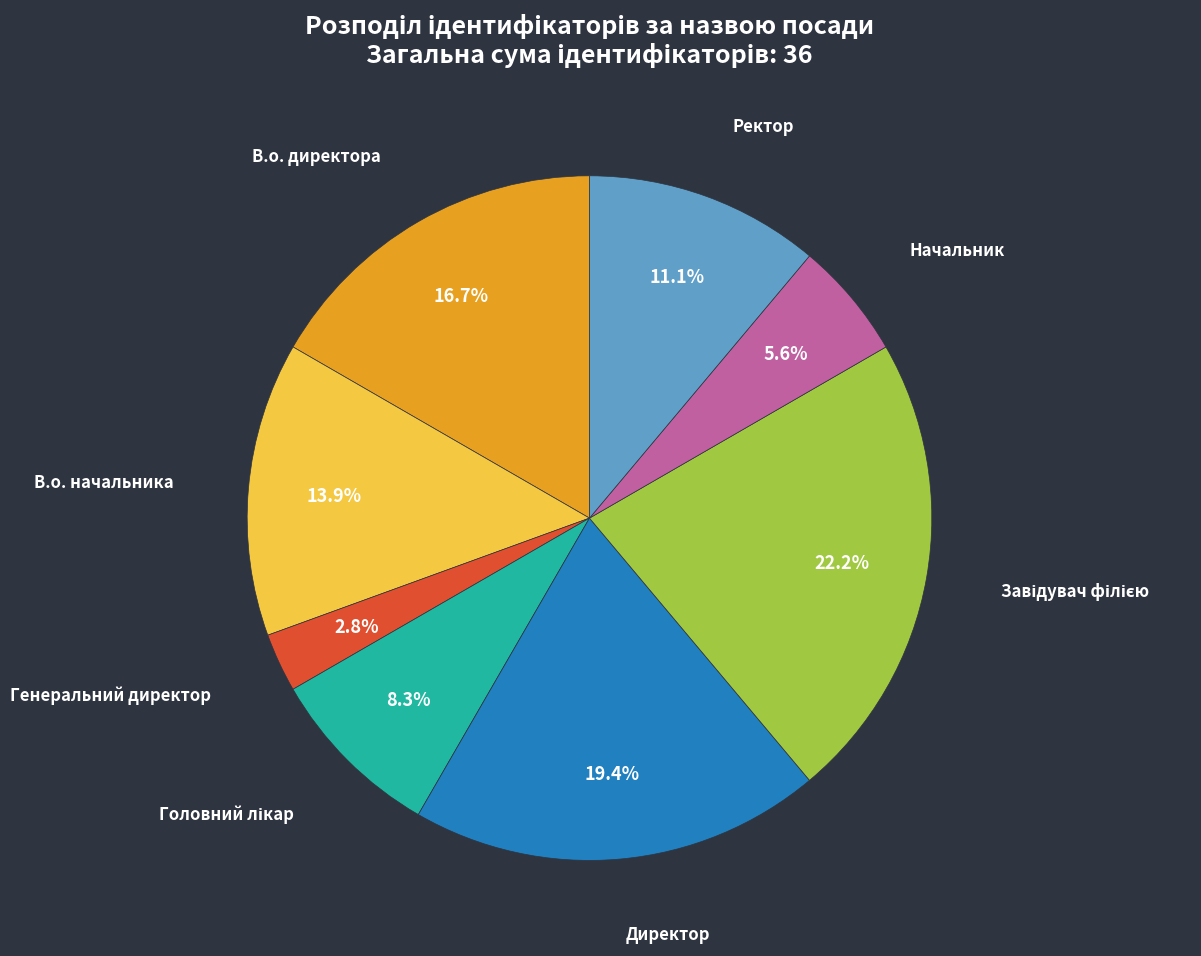

Is there any slice that represents more than half of the pie?

No